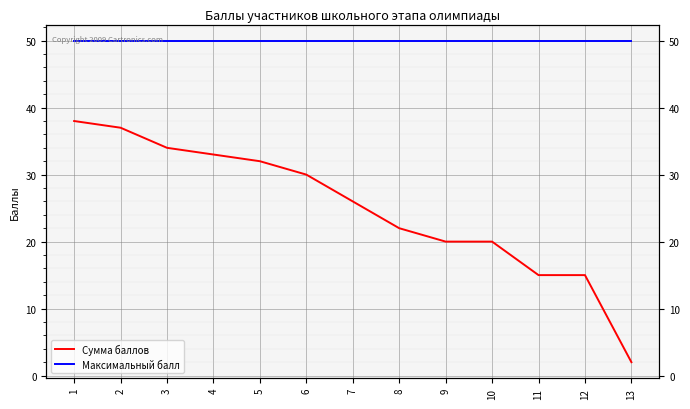

Which has a higher value, 2 or 9?

2